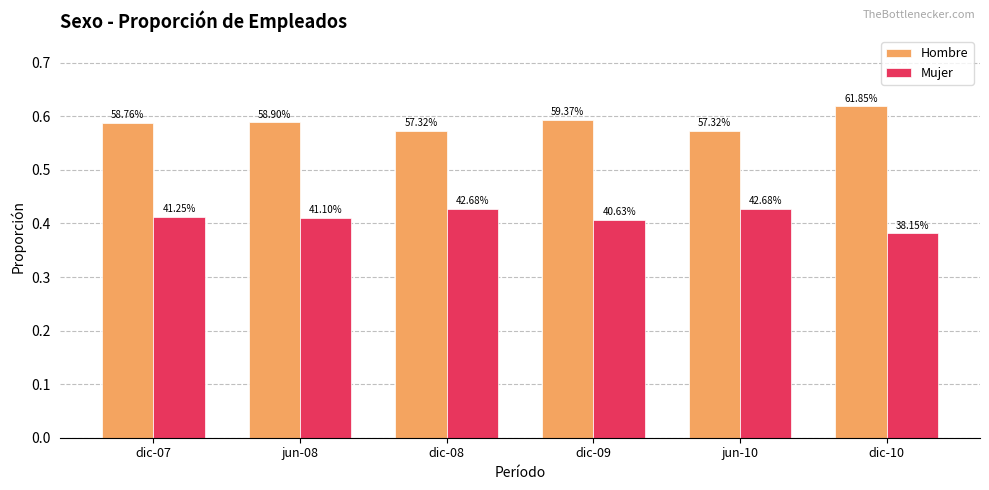

What is the greatest value displayed?

0.6